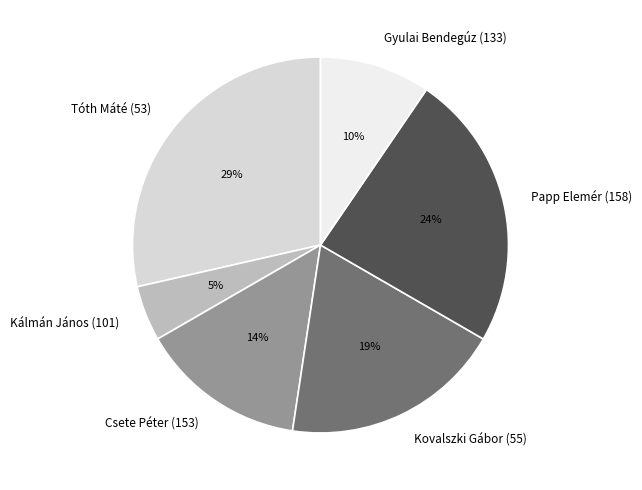

The Gyulai Bendegúz (133) slice represents 20% of the pie. True or false?

False